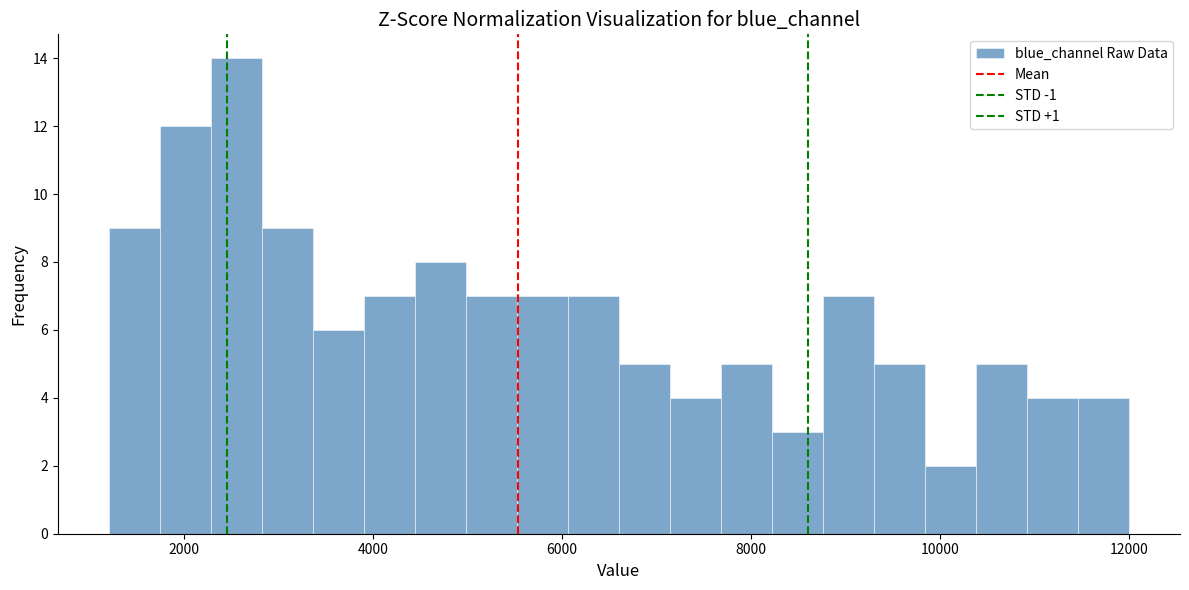

Read against the x-axis, roughly where is the centre of the tallest bar?

2600